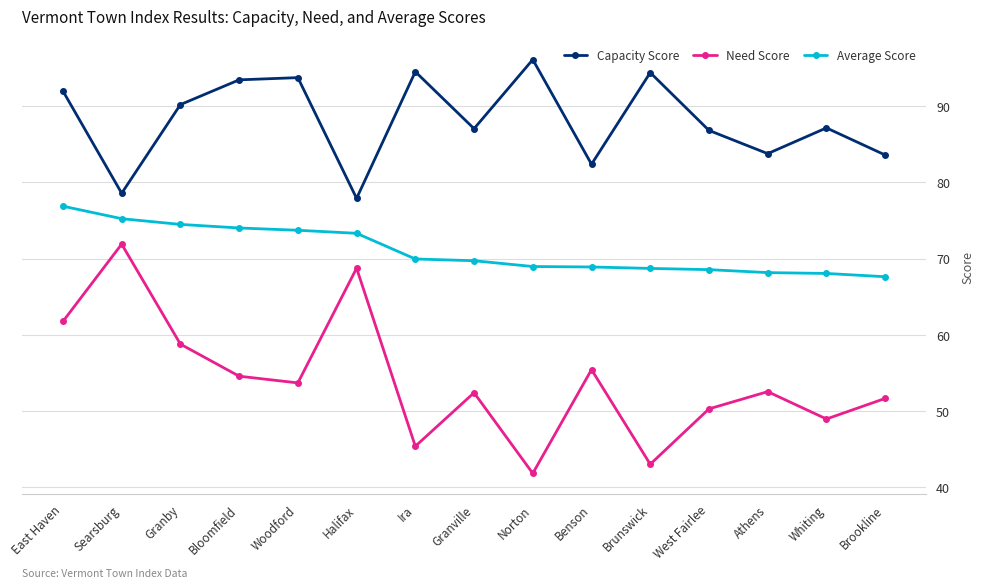

How many series are shown in this chart?

3